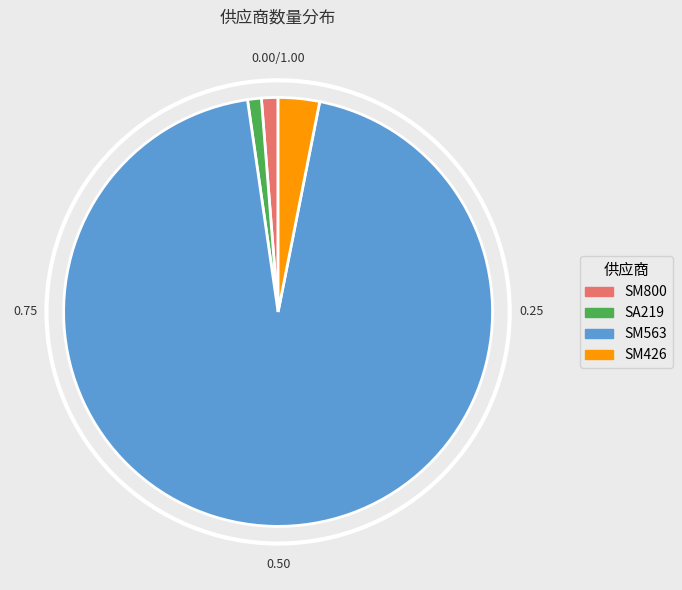

Does SM563 account for over 50% of the chart?

Yes